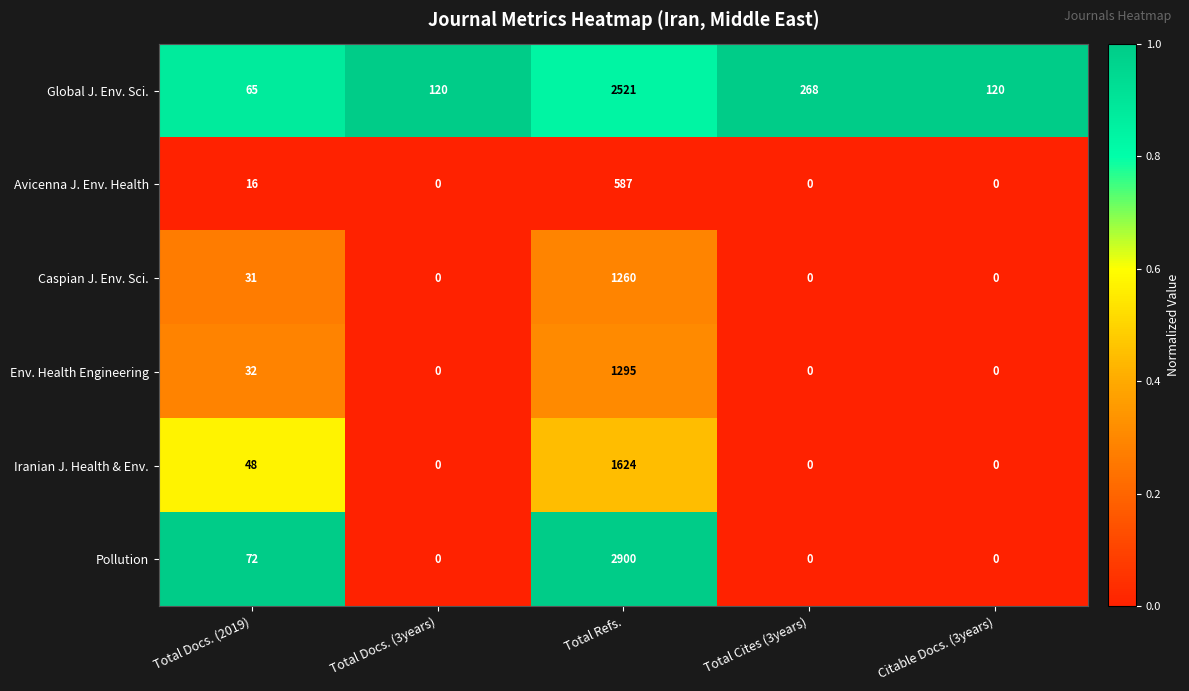

At Total Refs., list the series in order from smallest to largest.

Avicenna J. Env. Health, Caspian J. Env. Sci., Env. Health Engineering, Iranian J. Health & Env., Global J. Env. Sci., Pollution